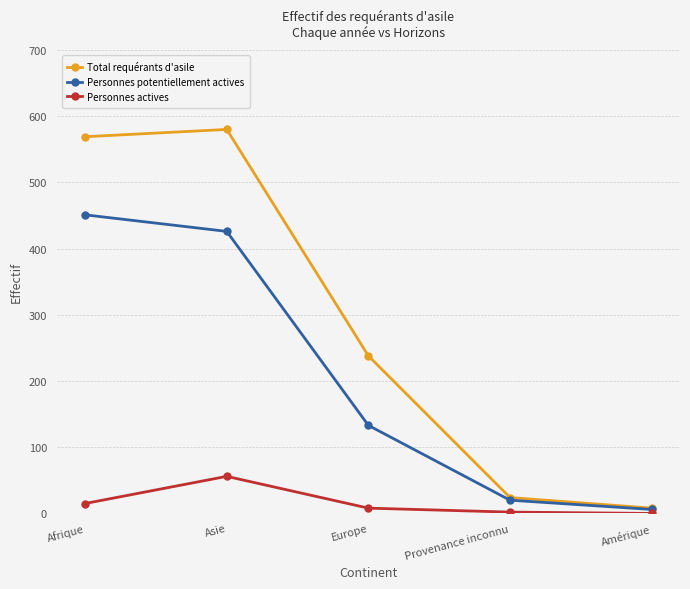

The Personnes potentiellement actives series shows 451 at Afrique. True or false?

True